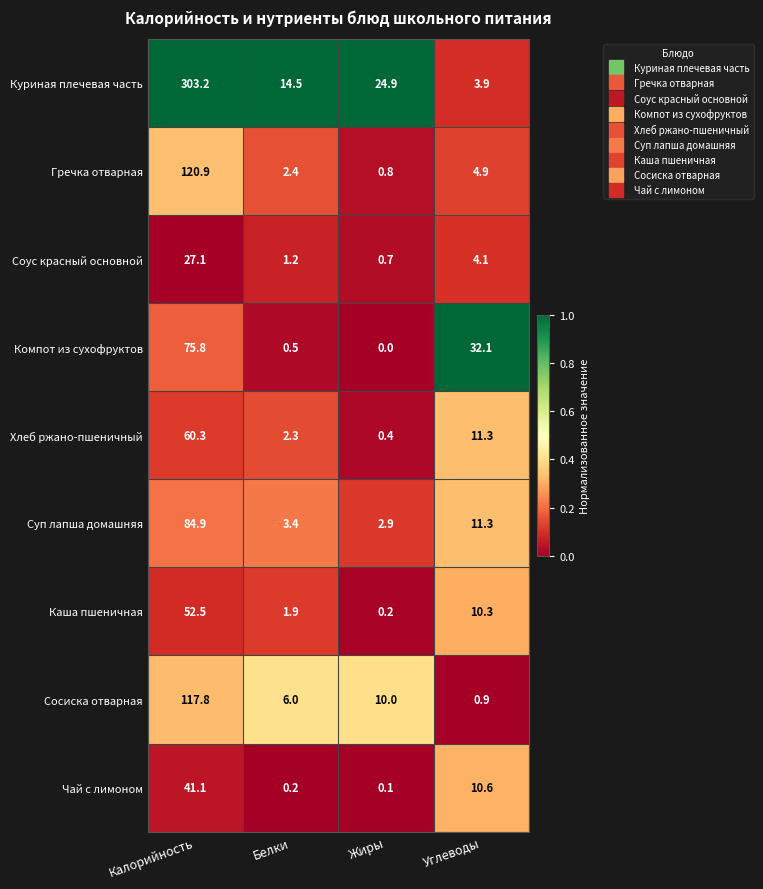

Between Белки and Углеводы, which series saw the biggest shift?

Компот из сухофруктов